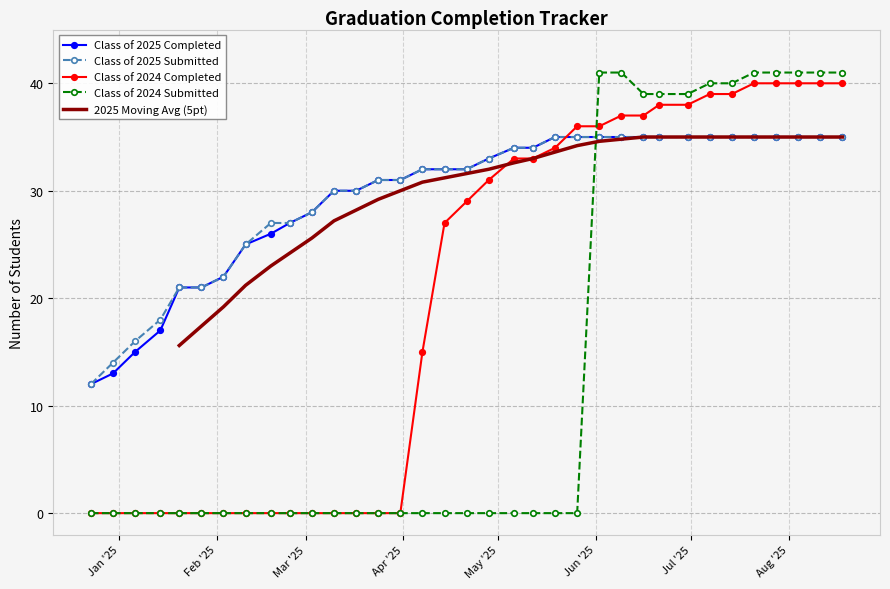

What is the label of the 12th point from the left?

03/10/2025